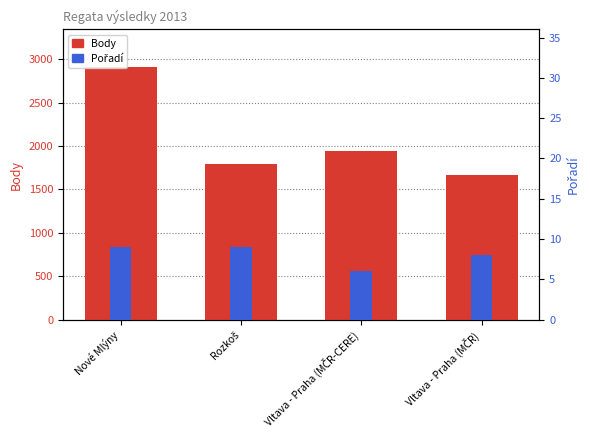

What is the sum of all Body values?

8297